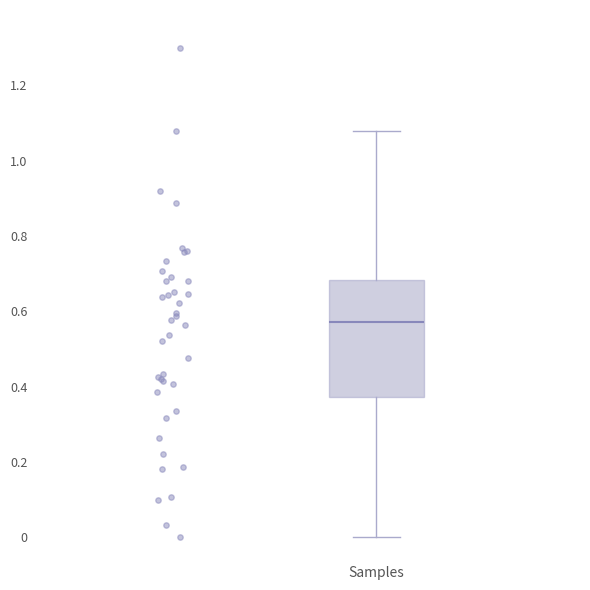

Transcribe this box plot: give where the median line is, the range the box spans, and where the two whiskers end, as read against the y-axis. The values are not printed on the chart, so give them approximately, as read against the axis.

median 0.58, box 0.38 to 0.68, whiskers 0.00 to 1.08